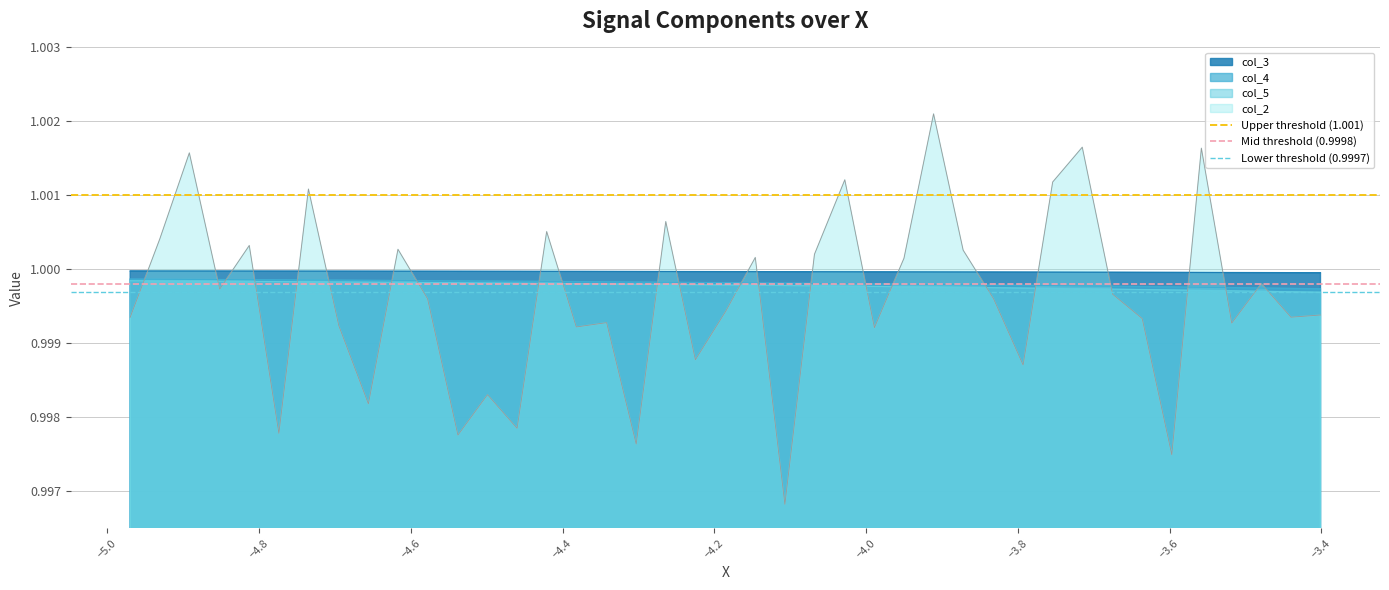

True or false: col_5 and col_3 cross at least once.

False